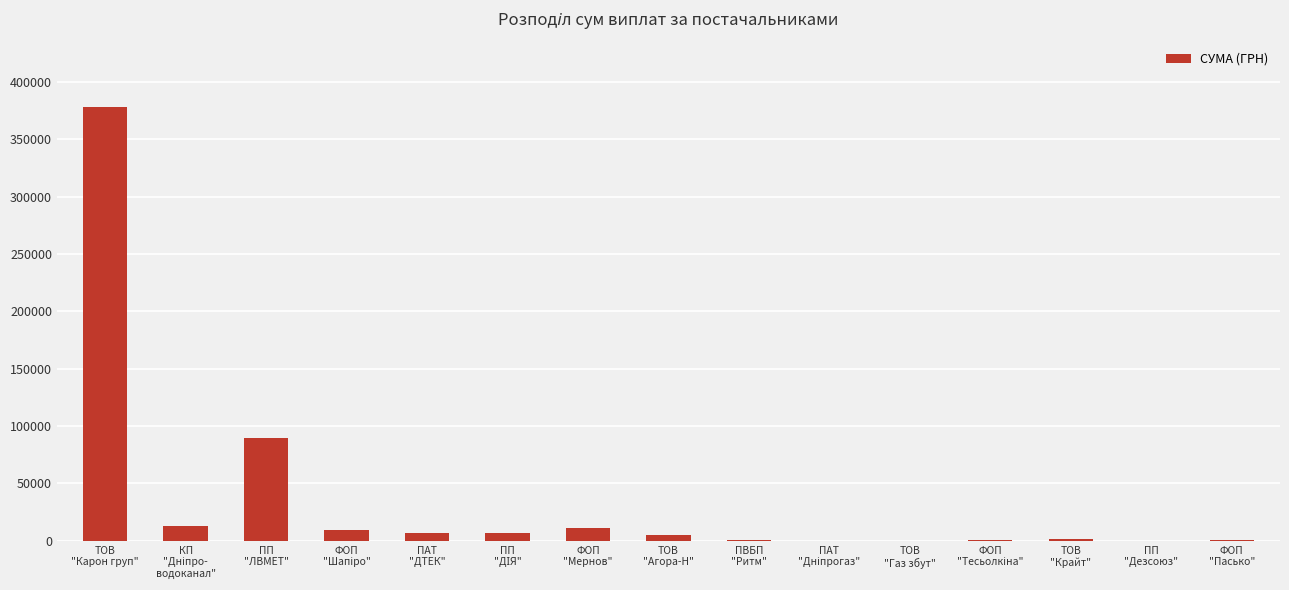

What is the greatest value displayed?

378686.5